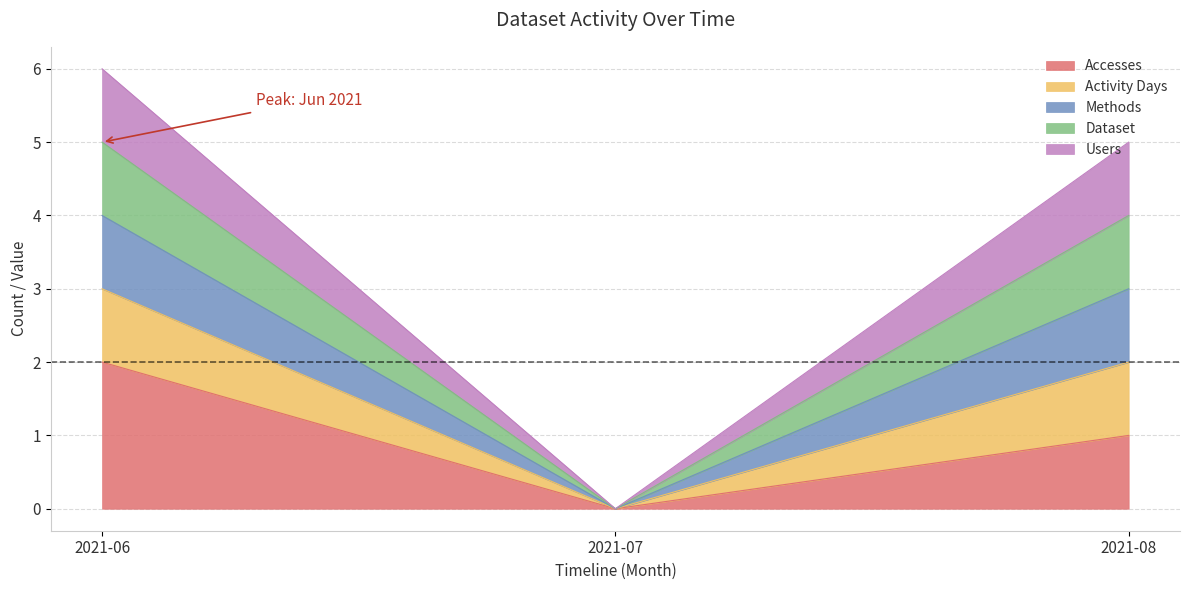

True or false: Activity Days has a value of 0 at 2021-07.

True